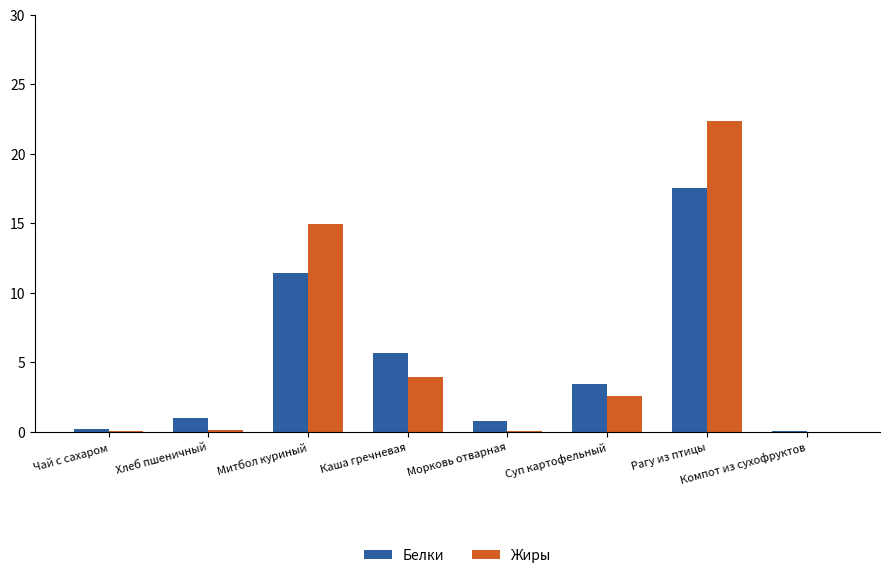

Does the chart contain stacked bars?

No